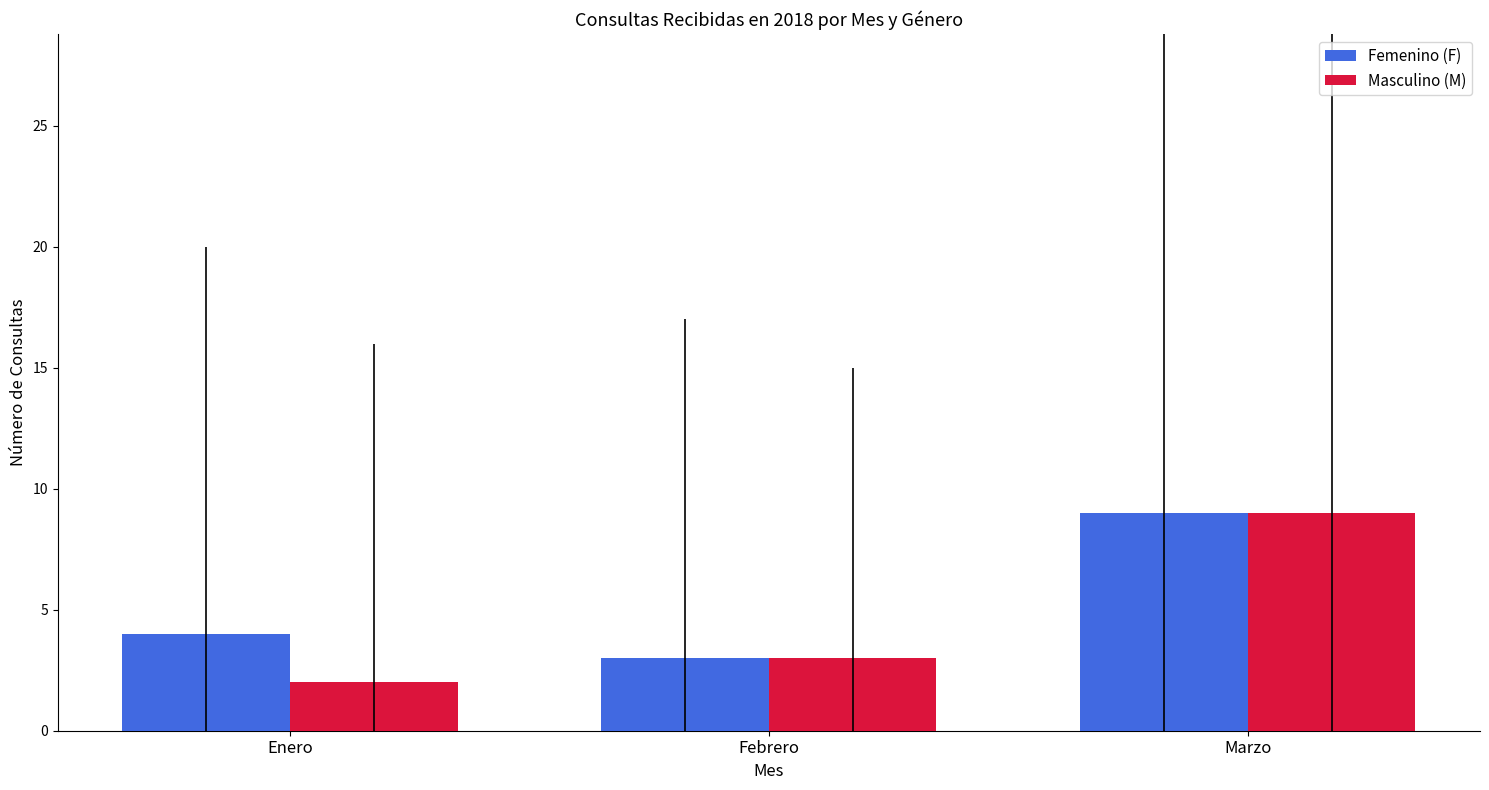

What are all the series names shown in the legend?

Femenino (F), Masculino (M)